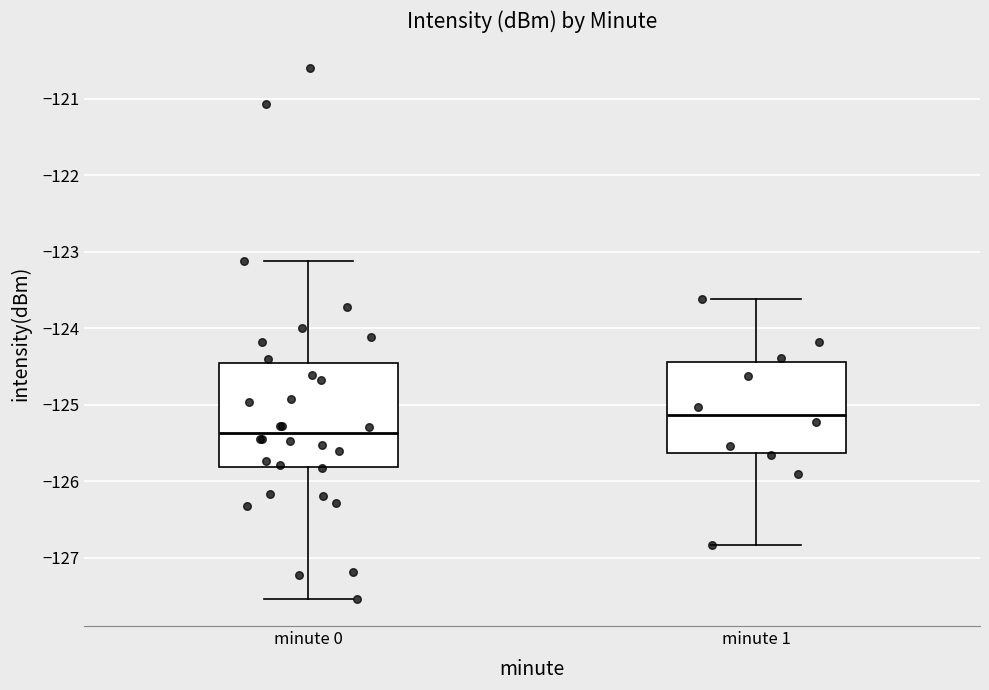

Which box has the highest median line?

minute 1